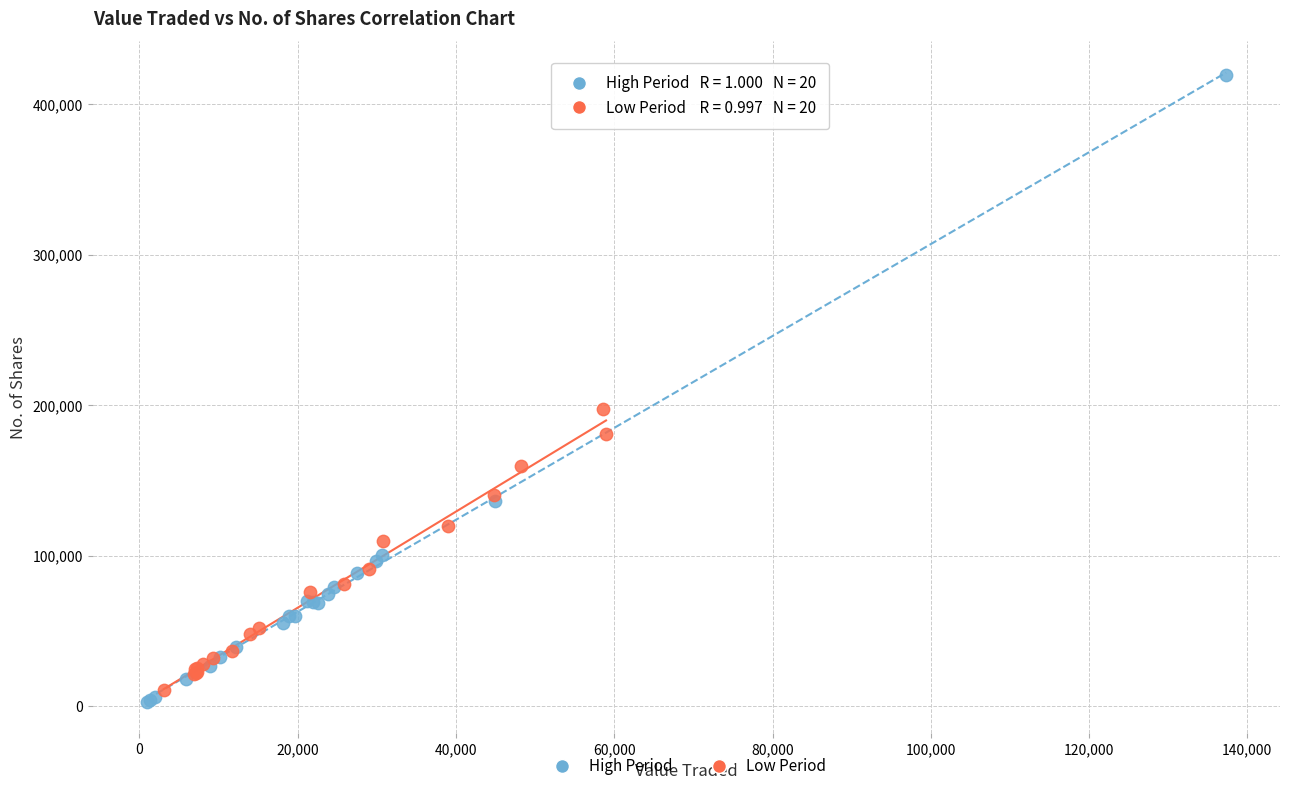

Which series has the widest spread of Y values?

High Period